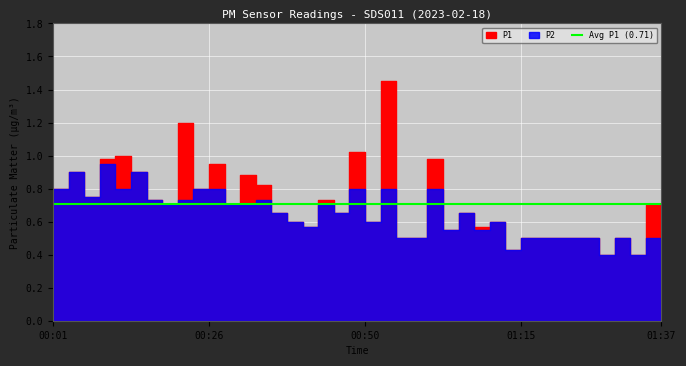

Which category has the lowest value in the P2 series?

01:29